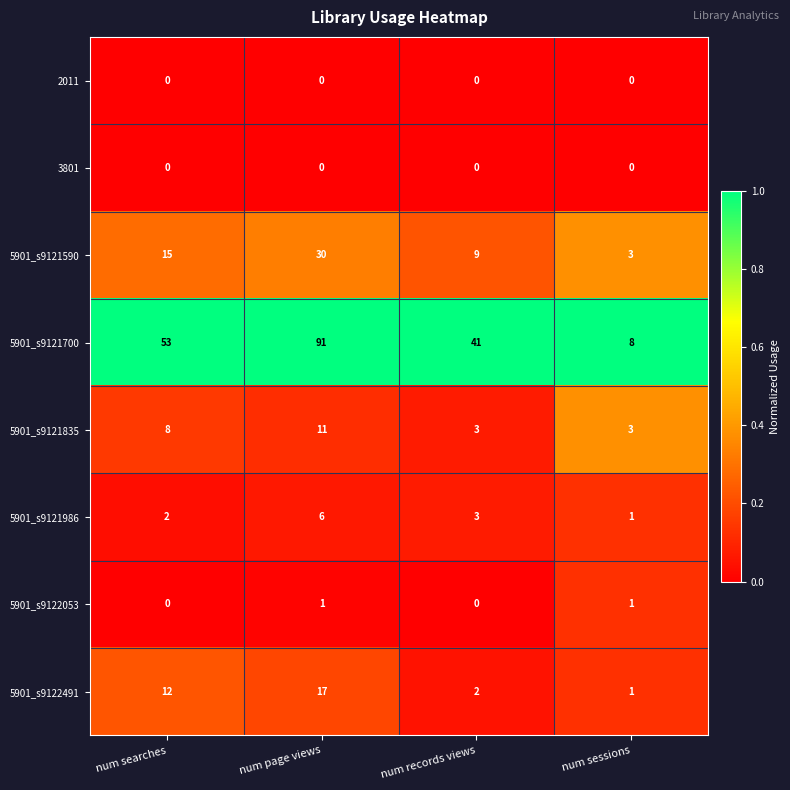

Which series has the largest total across all categories?

5901_s9121700